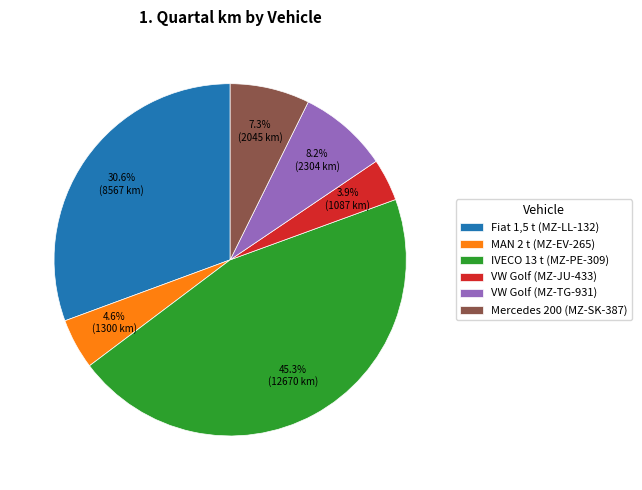

Does Fiat 1,5 t (MZ-LL-132) represent more than half of the total?

No